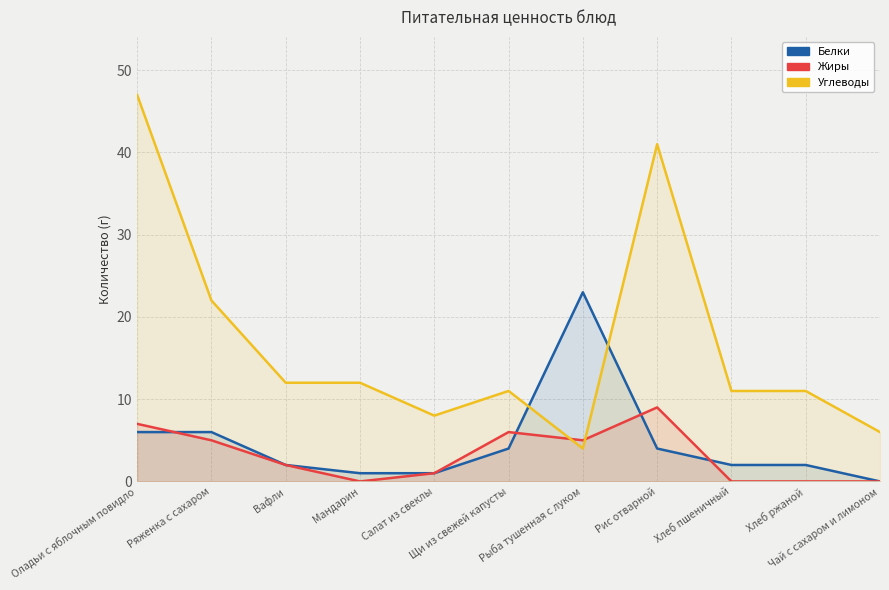

What are all the series names shown in the legend?

Белки, Жиры, Углеводы